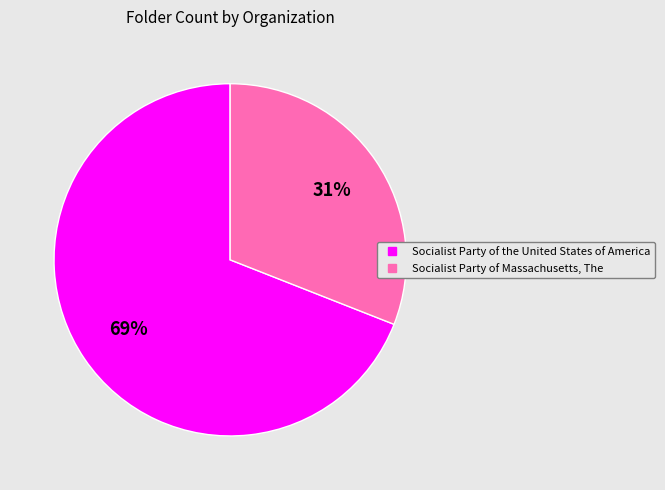

To the nearest percent, what is the average slice percentage?

50%